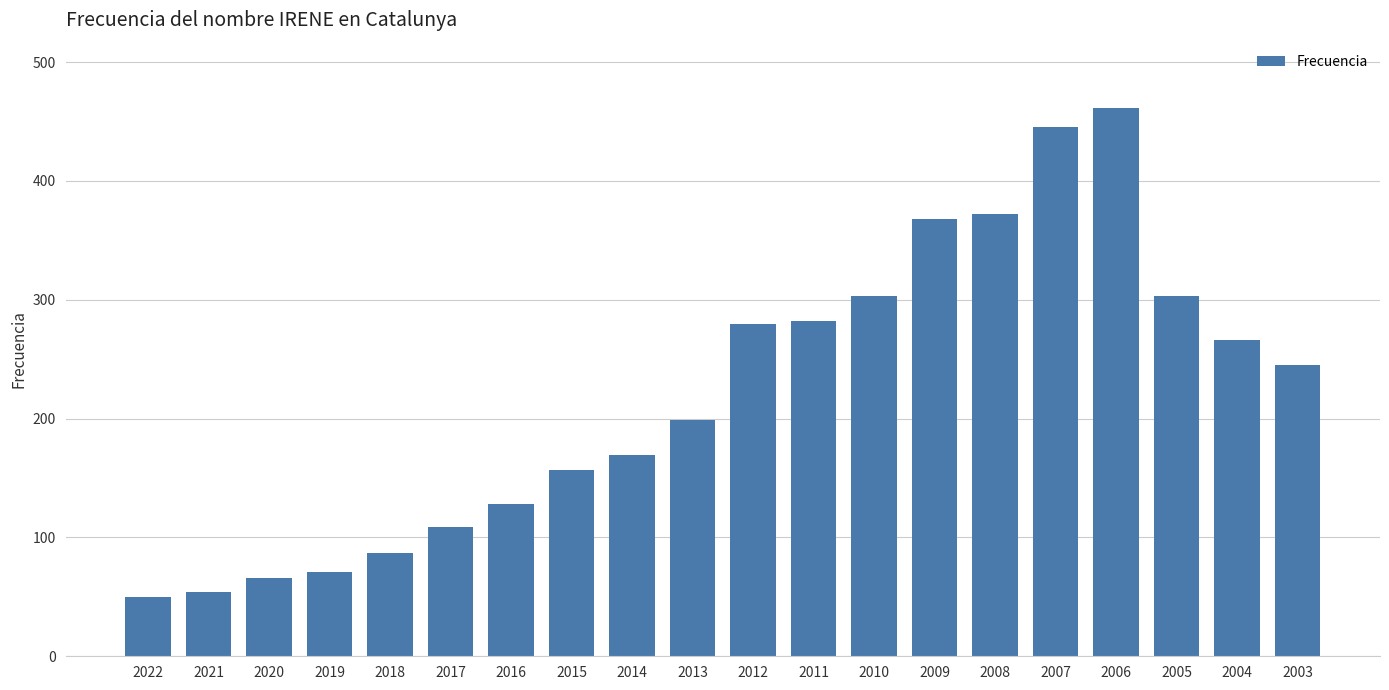

What is the value of the 20th bar from the left?

245